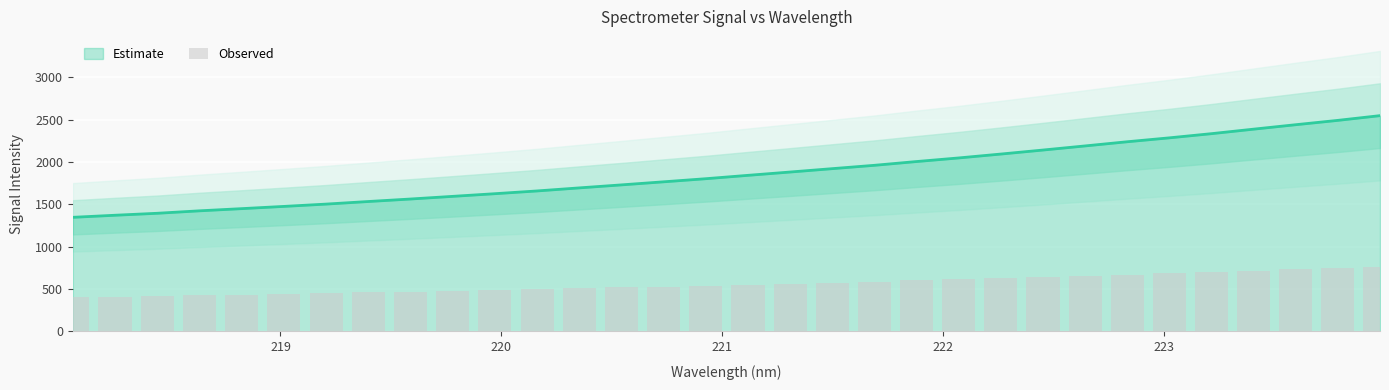

How many values are below 552?

16